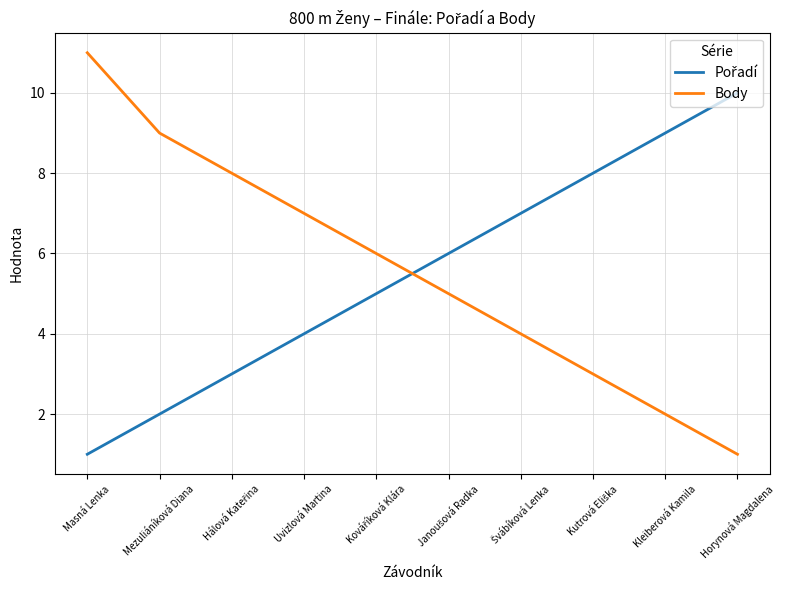

What is the difference between the maximum and minimum values in the Body series?

10